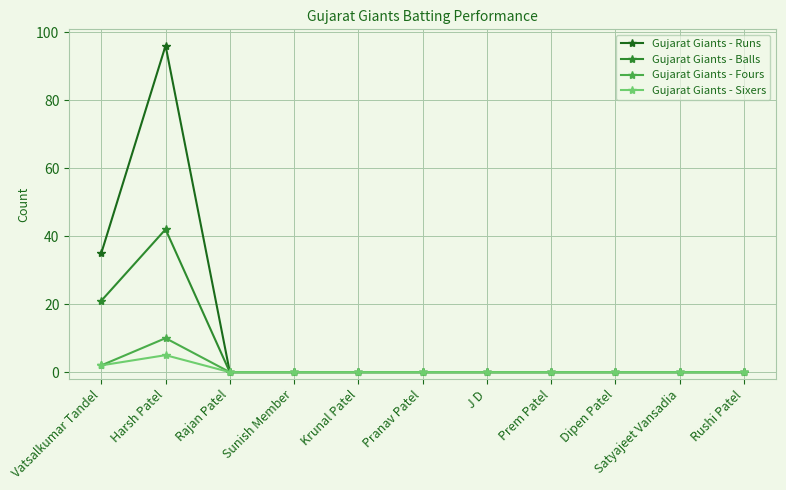

Is it true that Gujarat Giants - Balls equals 0 at Satyajeet Vansadia?

True